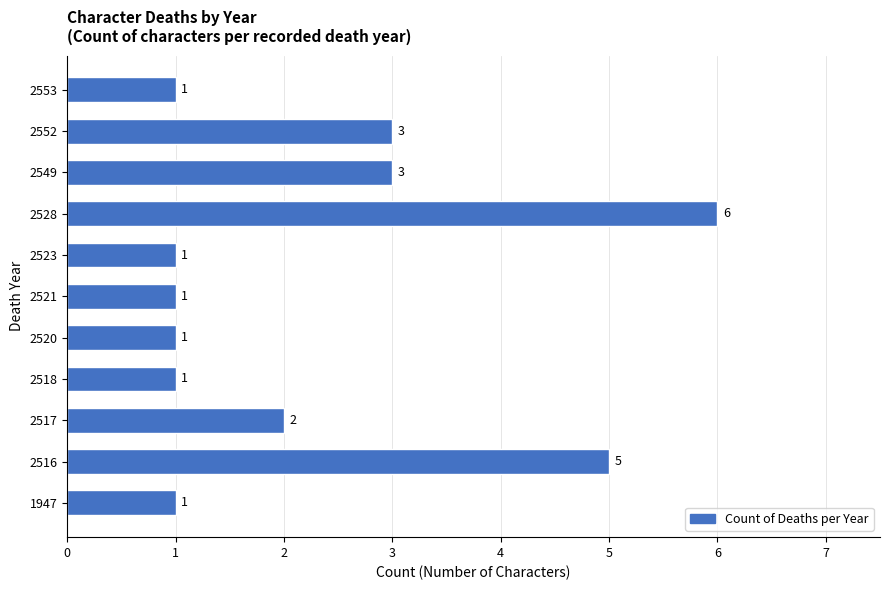

Reading bottom to top, transcribe all the data shown in this chart.

1	5	2	1	1	1	1	6	3	3	1